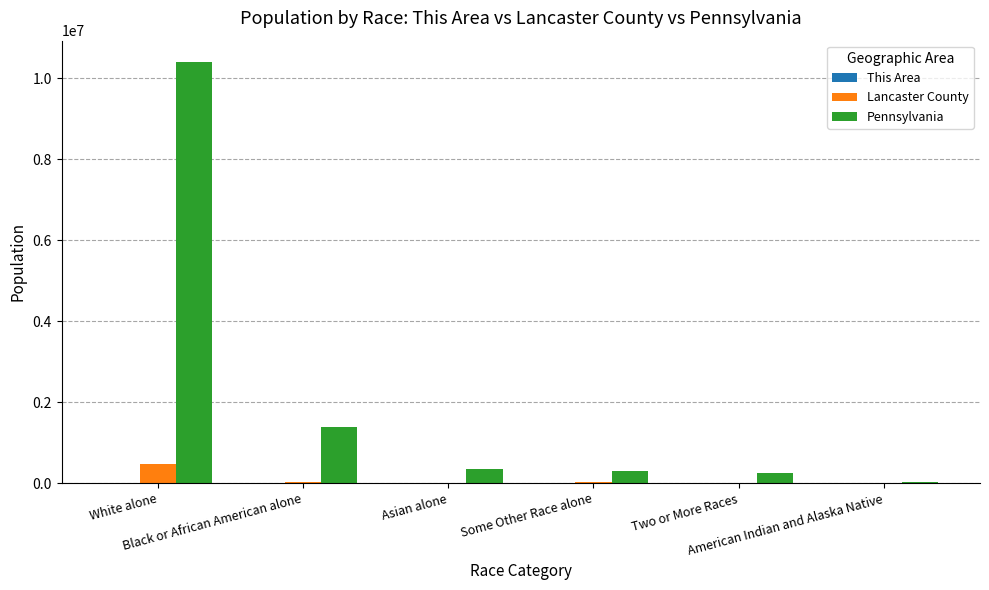

At which category is the sum across all series the highest?

White alone